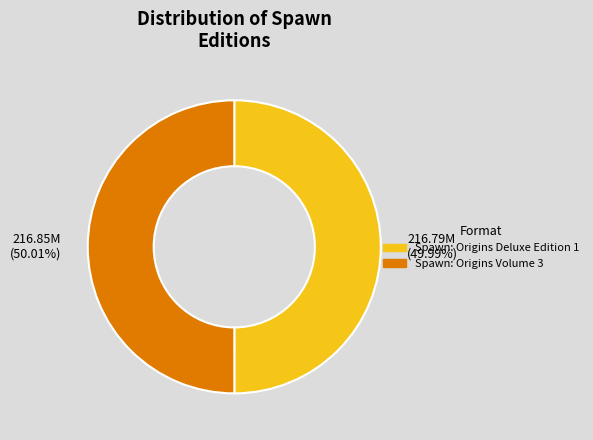

Is the sum of Spawn: Origins Deluxe Edition 1 and Spawn: Origins Volume 3 greater than half?

Yes